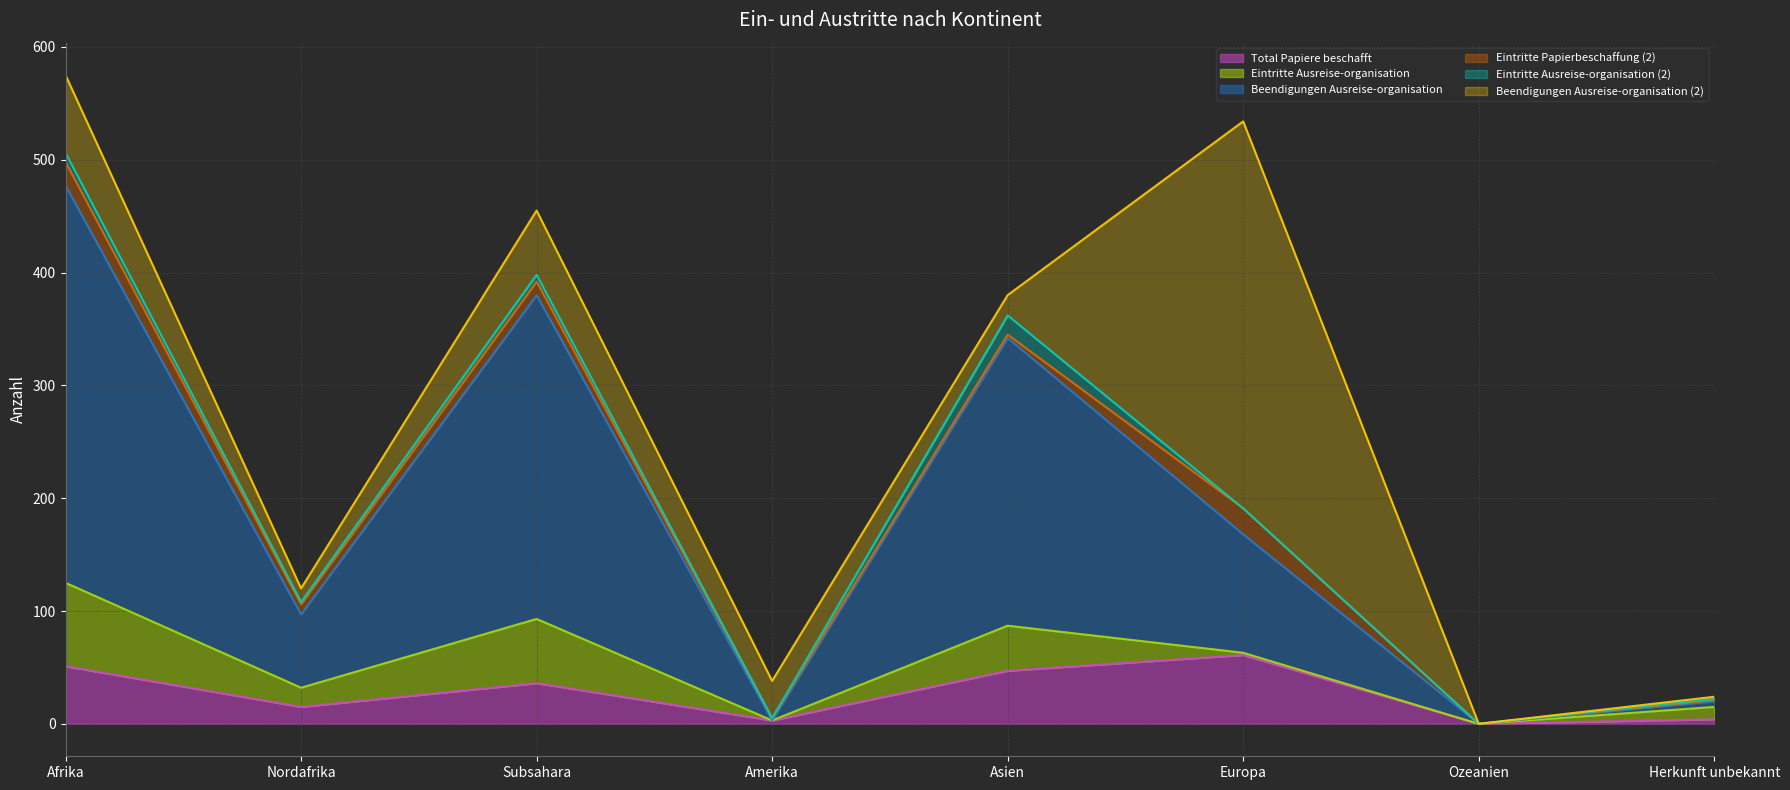

What is the sum of the Beendigungen Ausreise-organisation values at Amerika and Afrika?

352